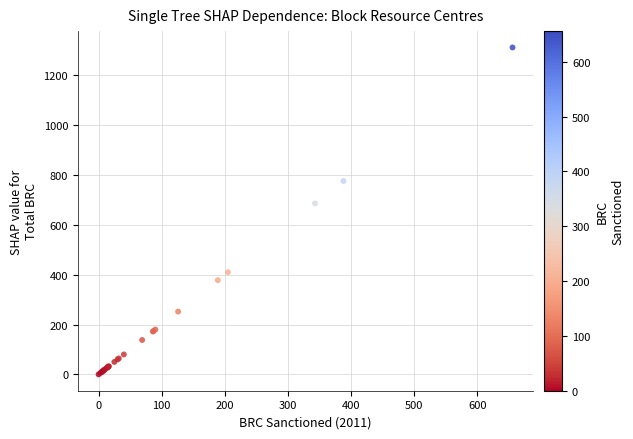

What Y value in the scatter plot is closest to 656?

686